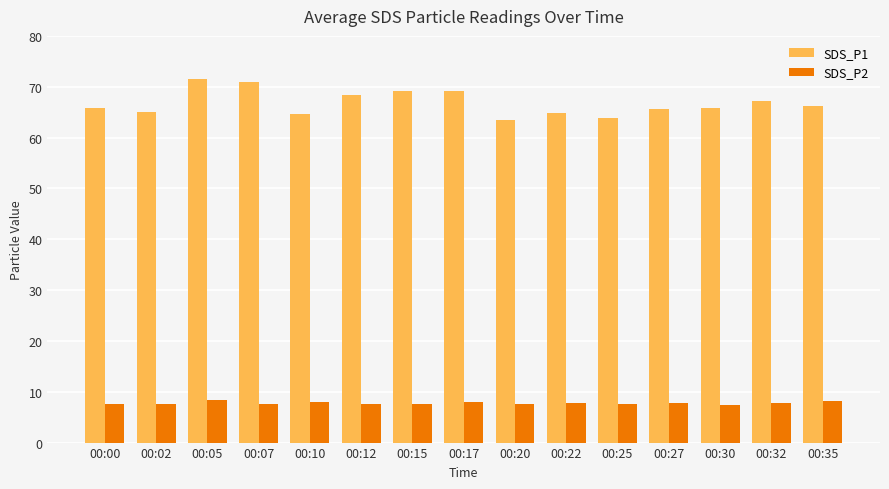

What is the minimum value shown in the chart?

7.4